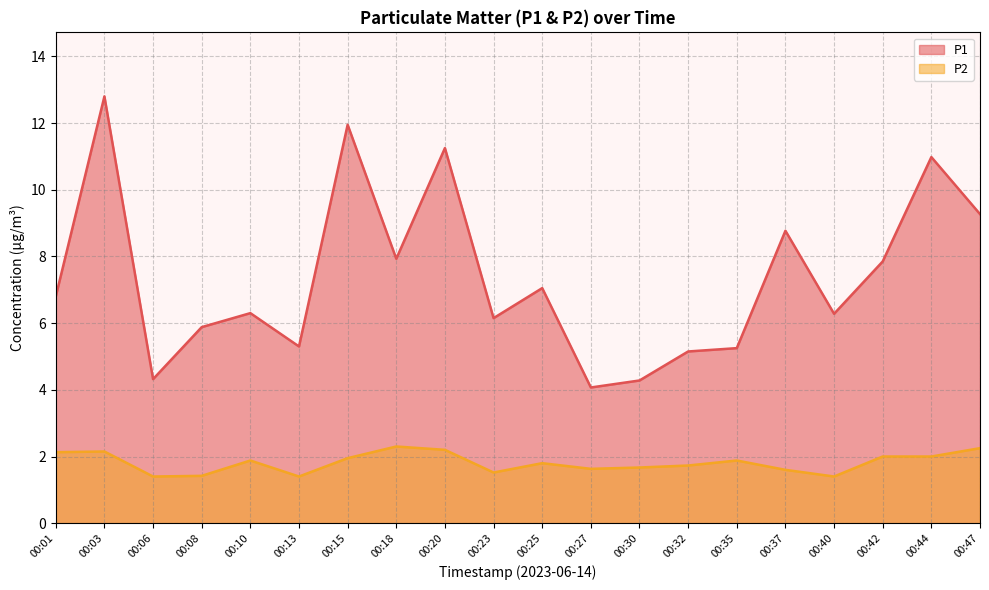

Is it true that P2 equals 3.4 at 00:44?

False